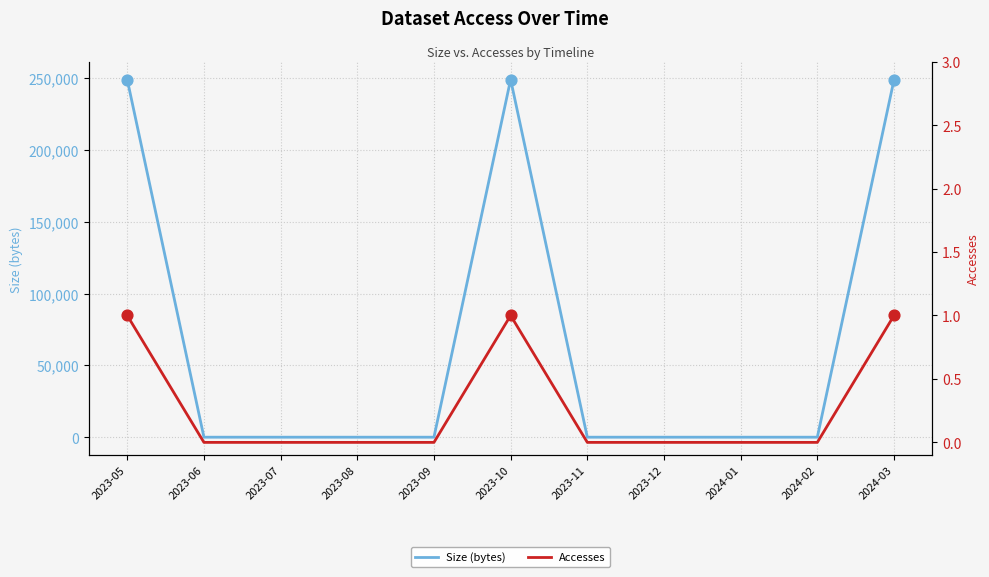

At how many categories does at least one series exceed 225373?

3